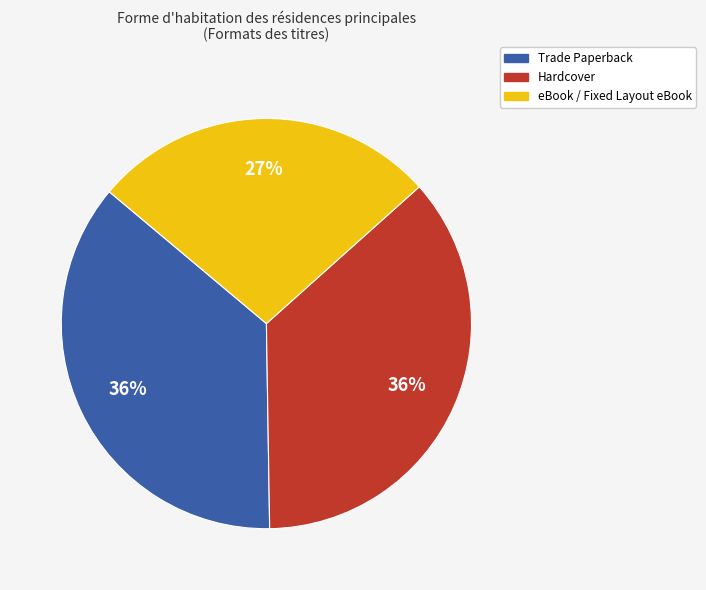

To the nearest percent, what is the average slice percentage?

33%